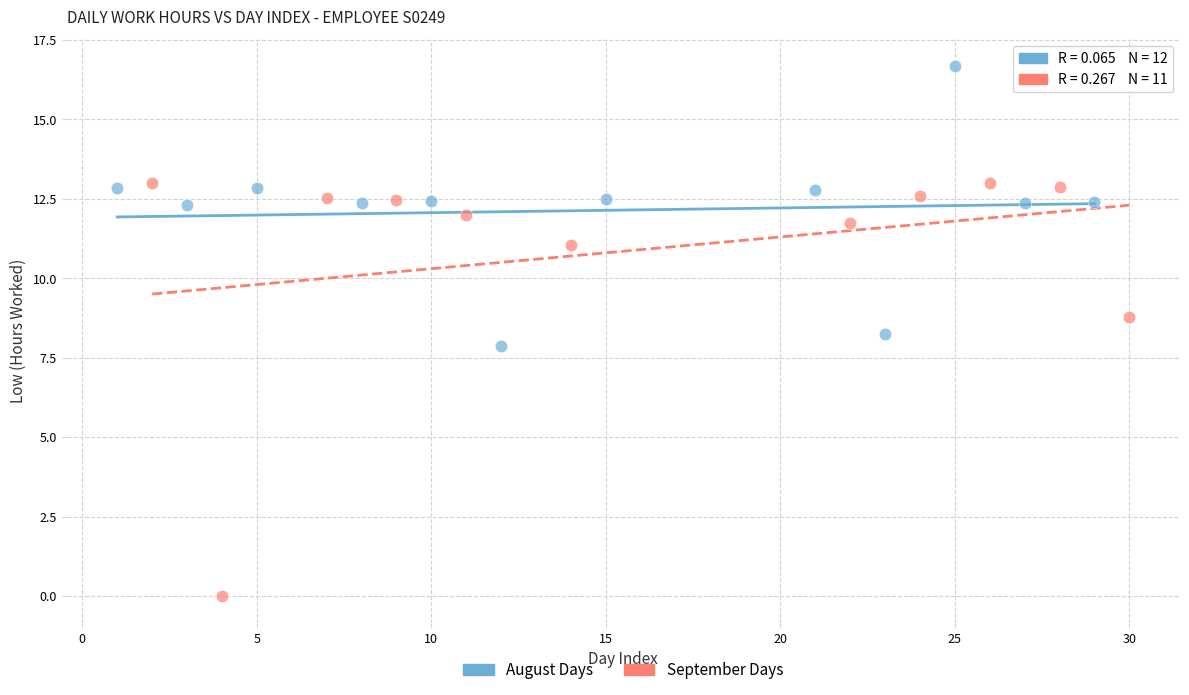

What are all the series names shown in the legend?

August Days, September Days